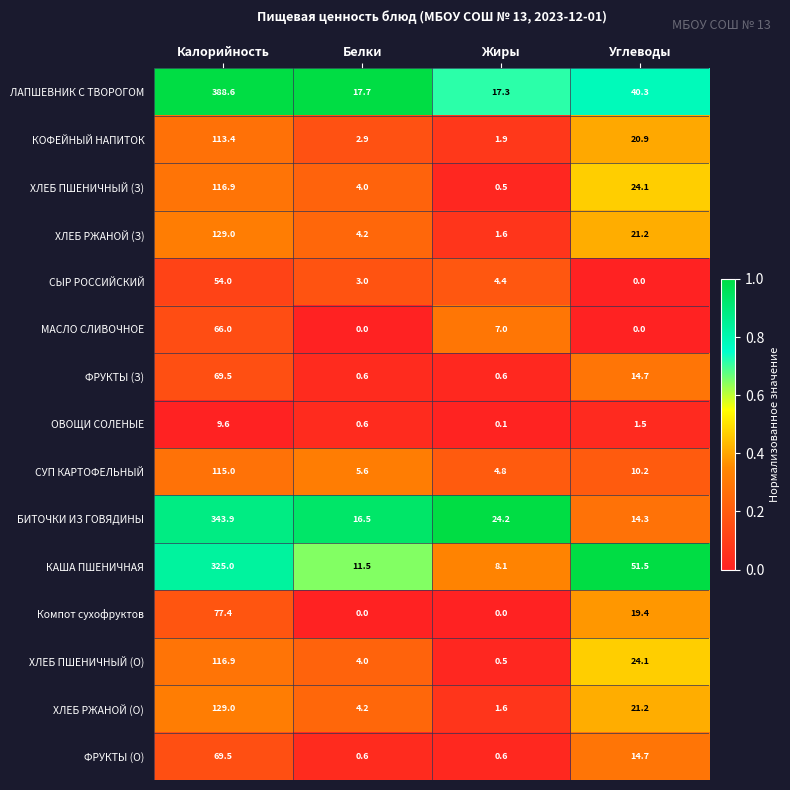

True or false: СЫР РОССИЙСКИЙ has a value of 2.8 at Жиры.

False